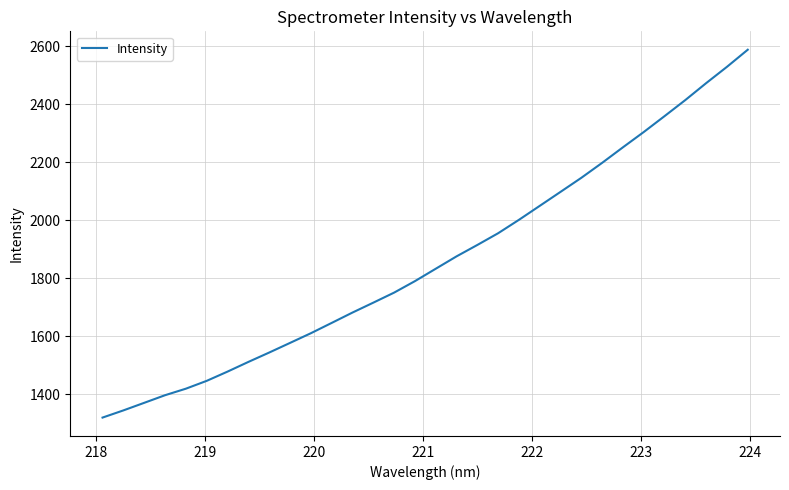

What is the greatest value displayed?

2588.1